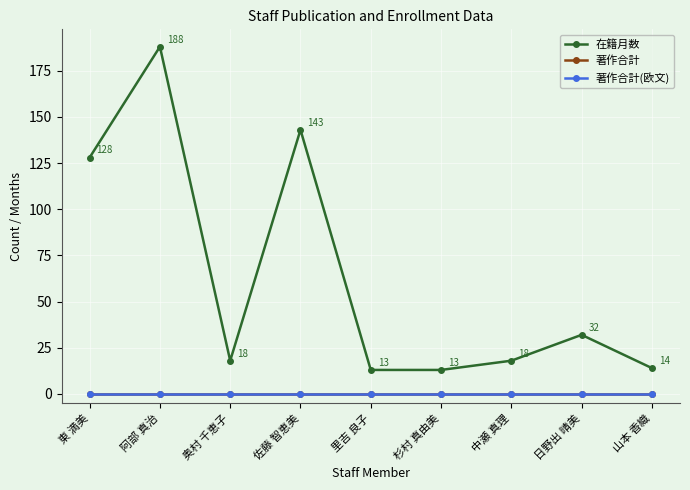

Is the value of 著作合計 at 杉村 真由美 greater than the value of 著作合計(欧文) at 東 満美?

No